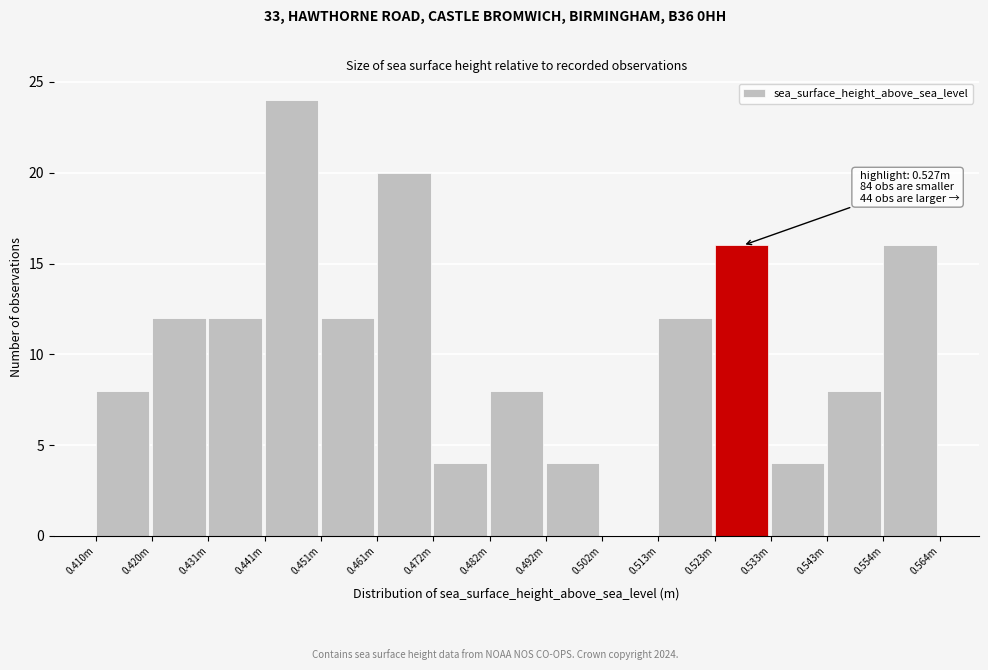

Reading left to right, what are all the values shown in this chart?

0.410m=8	0.420m=12	0.431m=12	0.441m=24	0.451m=12	0.461m=20	0.472m=4	0.482m=8	0.492m=4	0.502m=0	0.513m=12	0.523m=16	0.533m=4	0.543m=8	0.554m=16